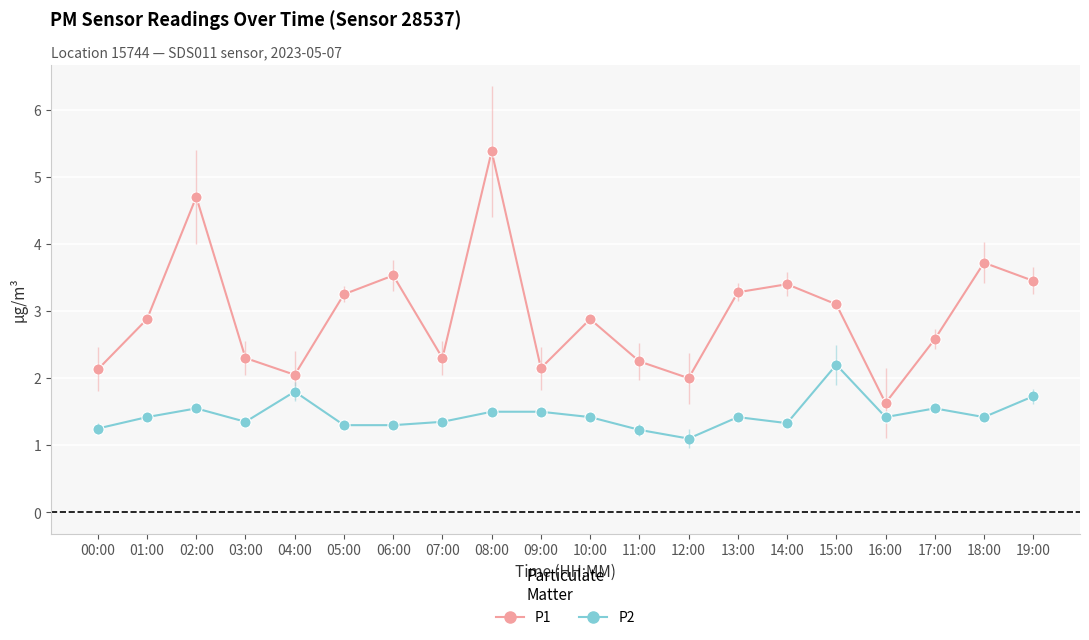

Which category has the lowest value in the P2 series?

12:00